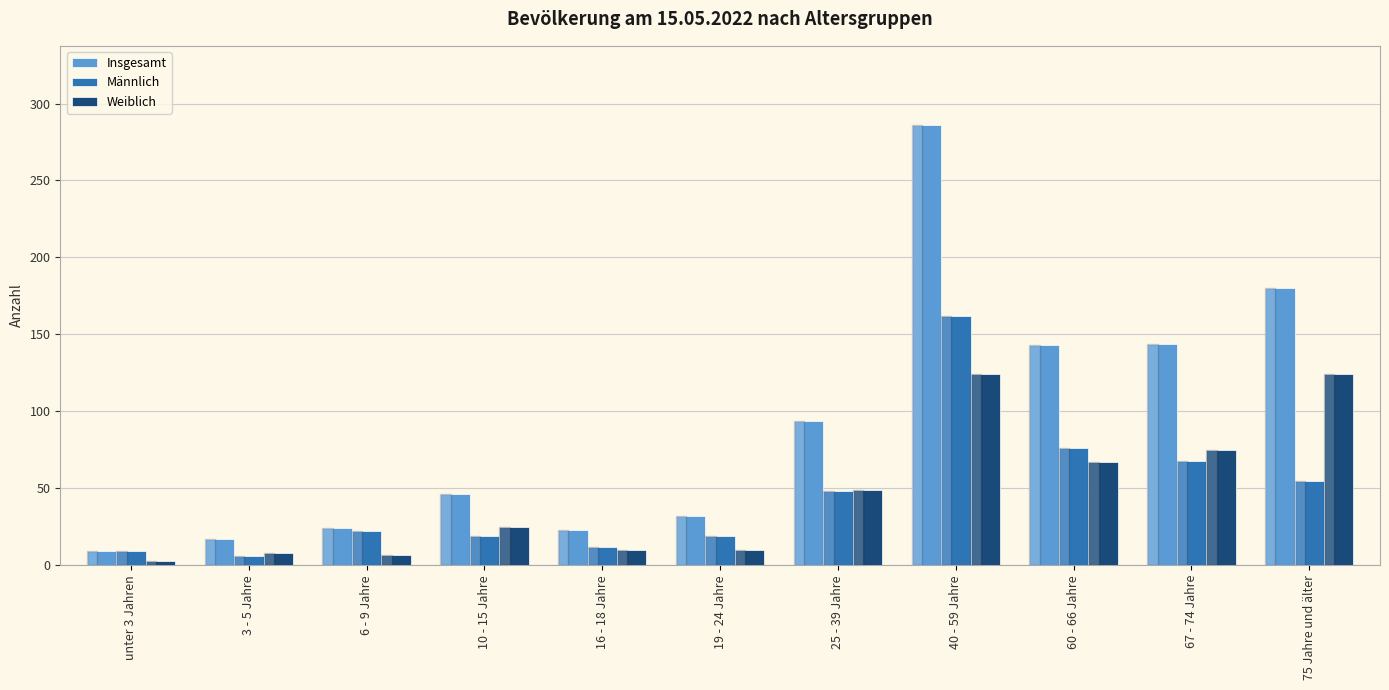

What are all the series names shown in the legend?

Insgesamt, Männlich, Weiblich